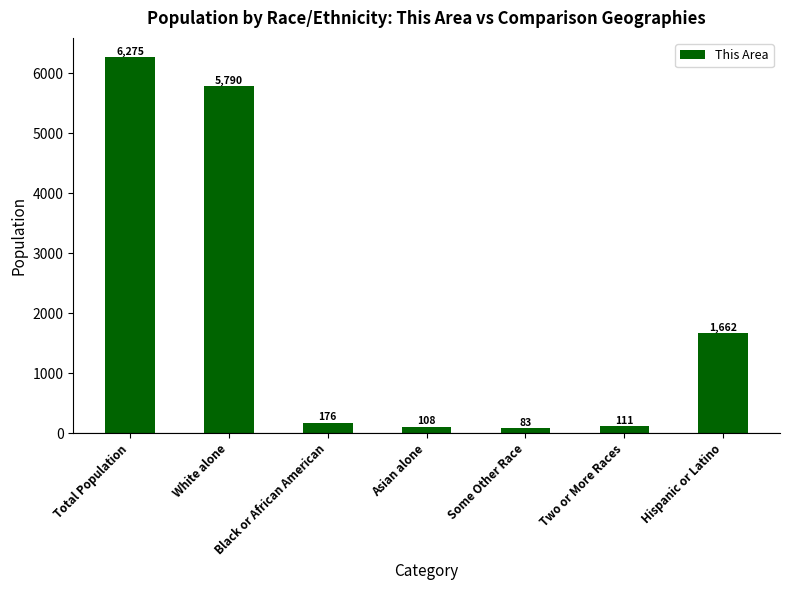

List the labels in order of value, smallest first.

Some Other Race, Asian alone, Two or More Races, Black or African American, Hispanic or Latino, White alone, Total Population